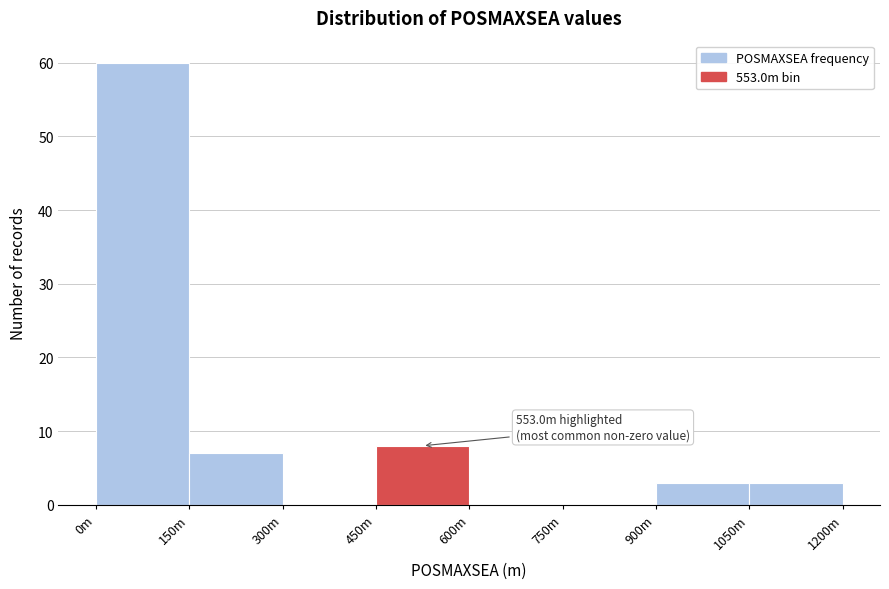

Reading left to right, list all the values displayed in this chart.

0m=60	150m=7	300m=0	450m=8	600m=0	750m=0	900m=3	1050m=3